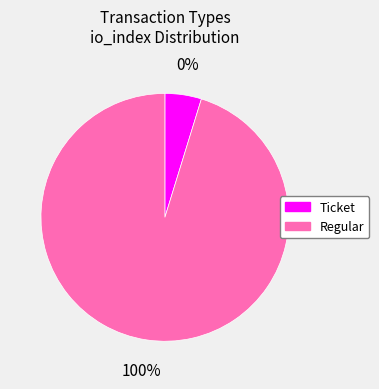

Which slice represents more than half of the pie?

Regular